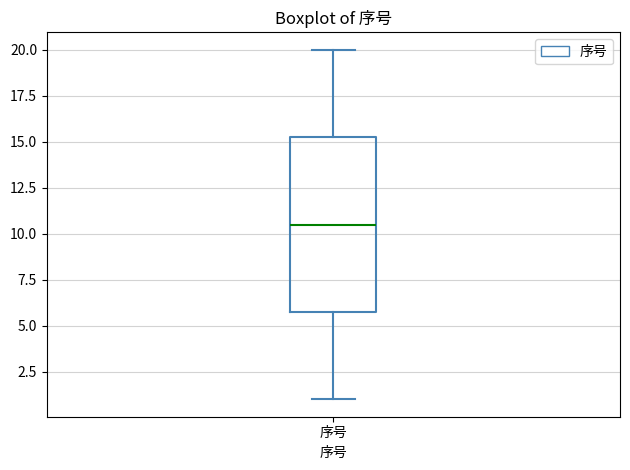

Where does the lower whisker of the box for 序号 end on the y-axis? The values are not printed on the chart, so give them approximately, as read against the axis.

1.0